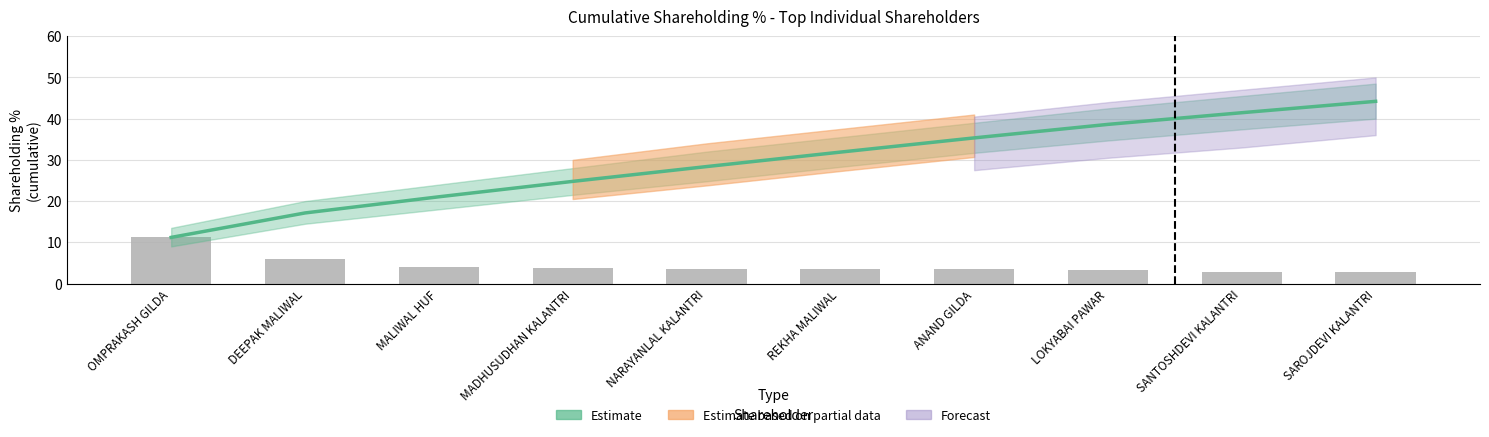

Reading left to right, transcribe all the data shown in this chart.

11.2	5.9	3.9	3.7	3.6	3.5	3.5	3.3	2.8	2.8